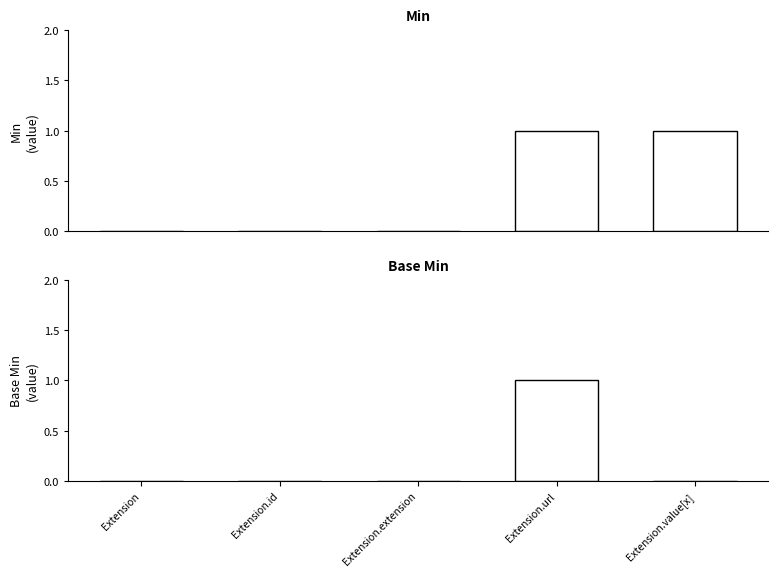

Rank the series by their average value, from lowest to highest.

Base Min, Min